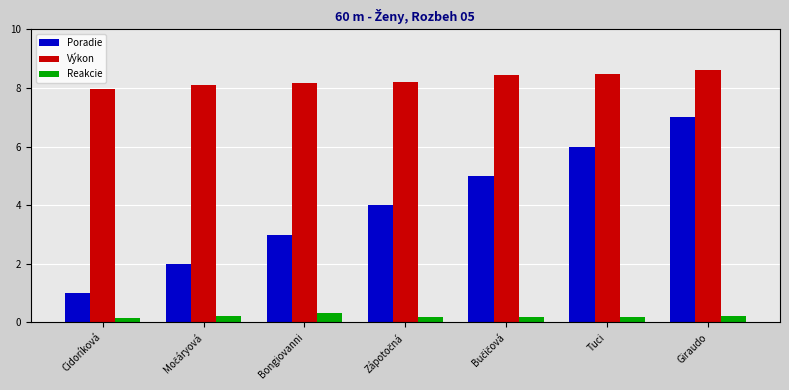

True or false: Výkon has a value of 5.7 at Bongiovanni.

False